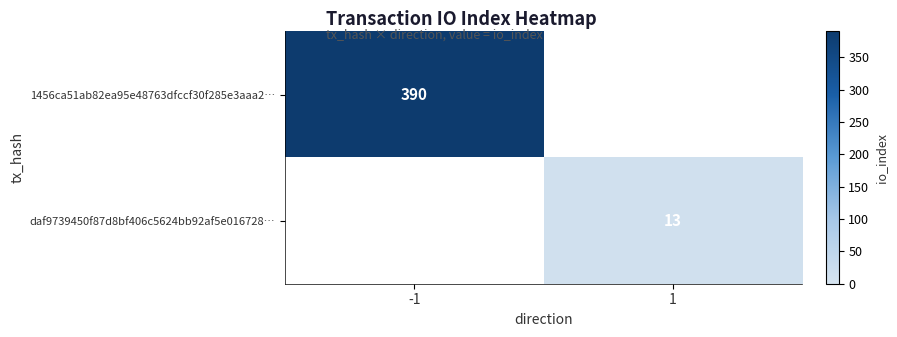

How many distinct data groups are displayed?

2